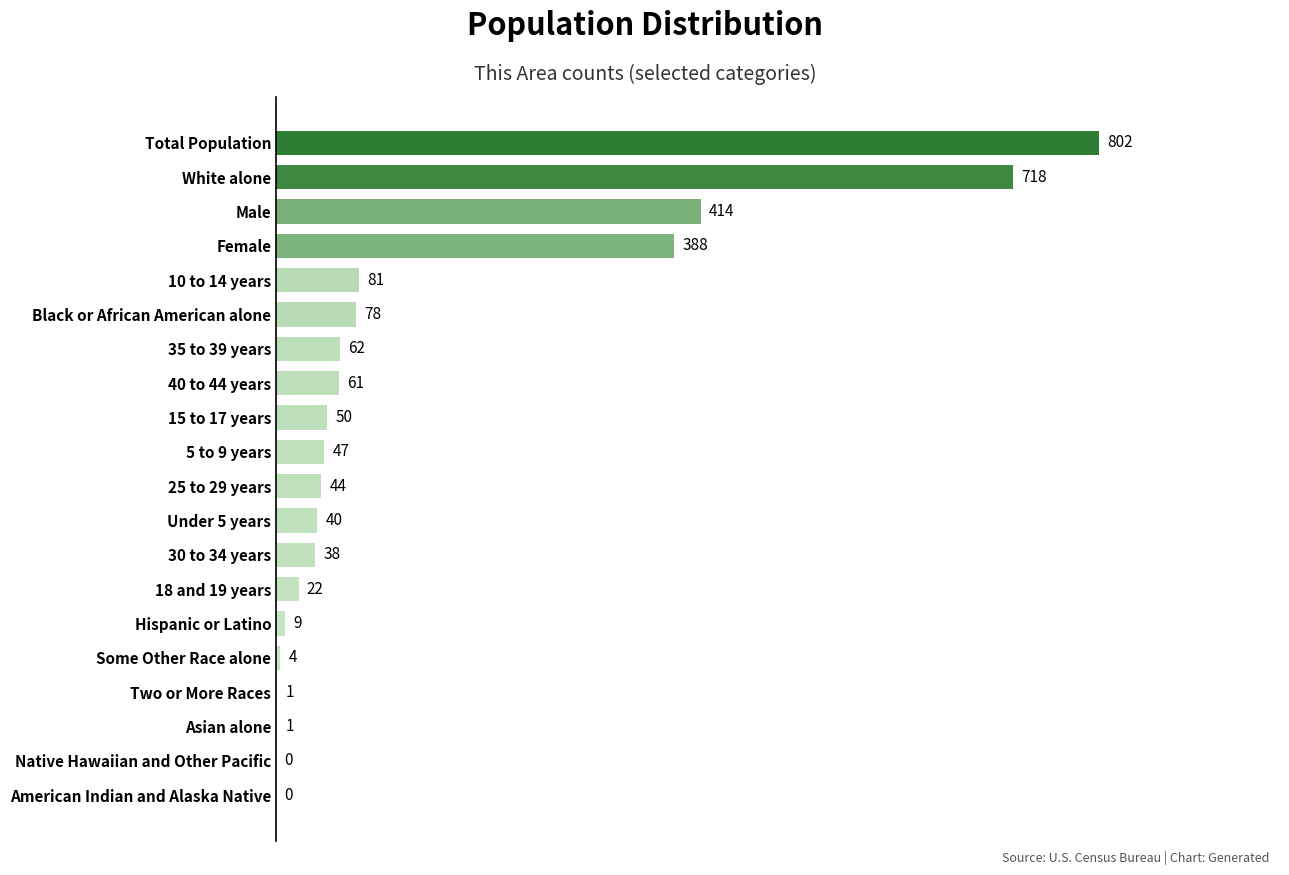

Reading bottom to top, transcribe all the data shown in this chart.

American Indian and Alaska Native=0	Native Hawaiian and Other Pacific=0	Asian alone=1	Two or More Races=1	Some Other Race alone=4	Hispanic or Latino=9	18 and 19 years=22	30 to 34 years=38	Under 5 years=40	25 to 29 years=44	5 to 9 years=47	15 to 17 years=50	40 to 44 years=61	35 to 39 years=62	Black or African American alone=78	10 to 14 years=81	Female=388	Male=414	White alone=718	Total Population=802